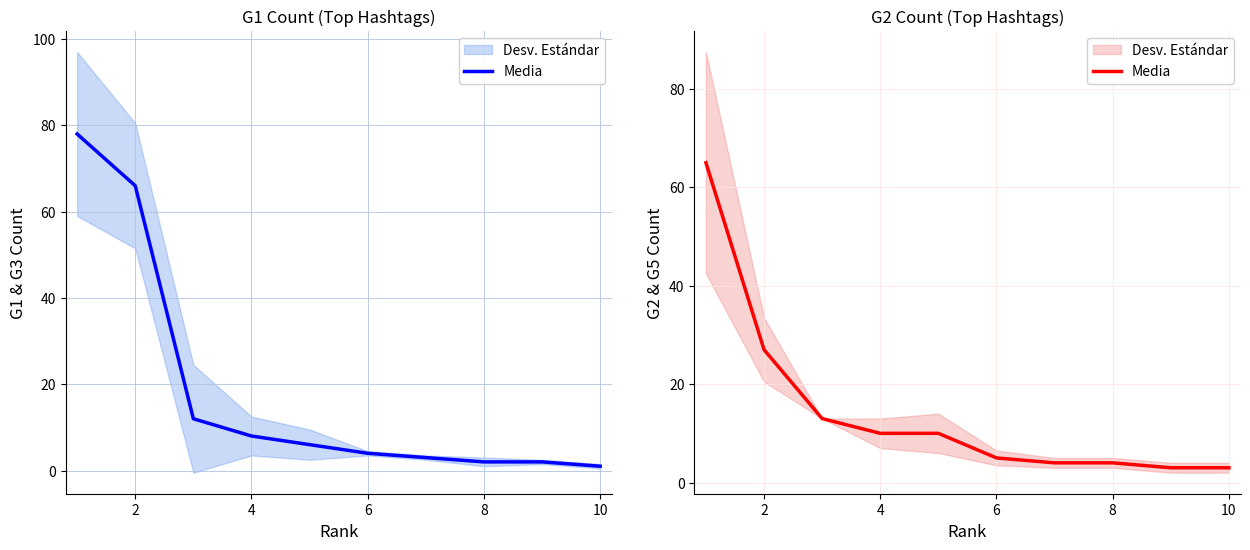

What is the value of the 2nd point from the left?

27